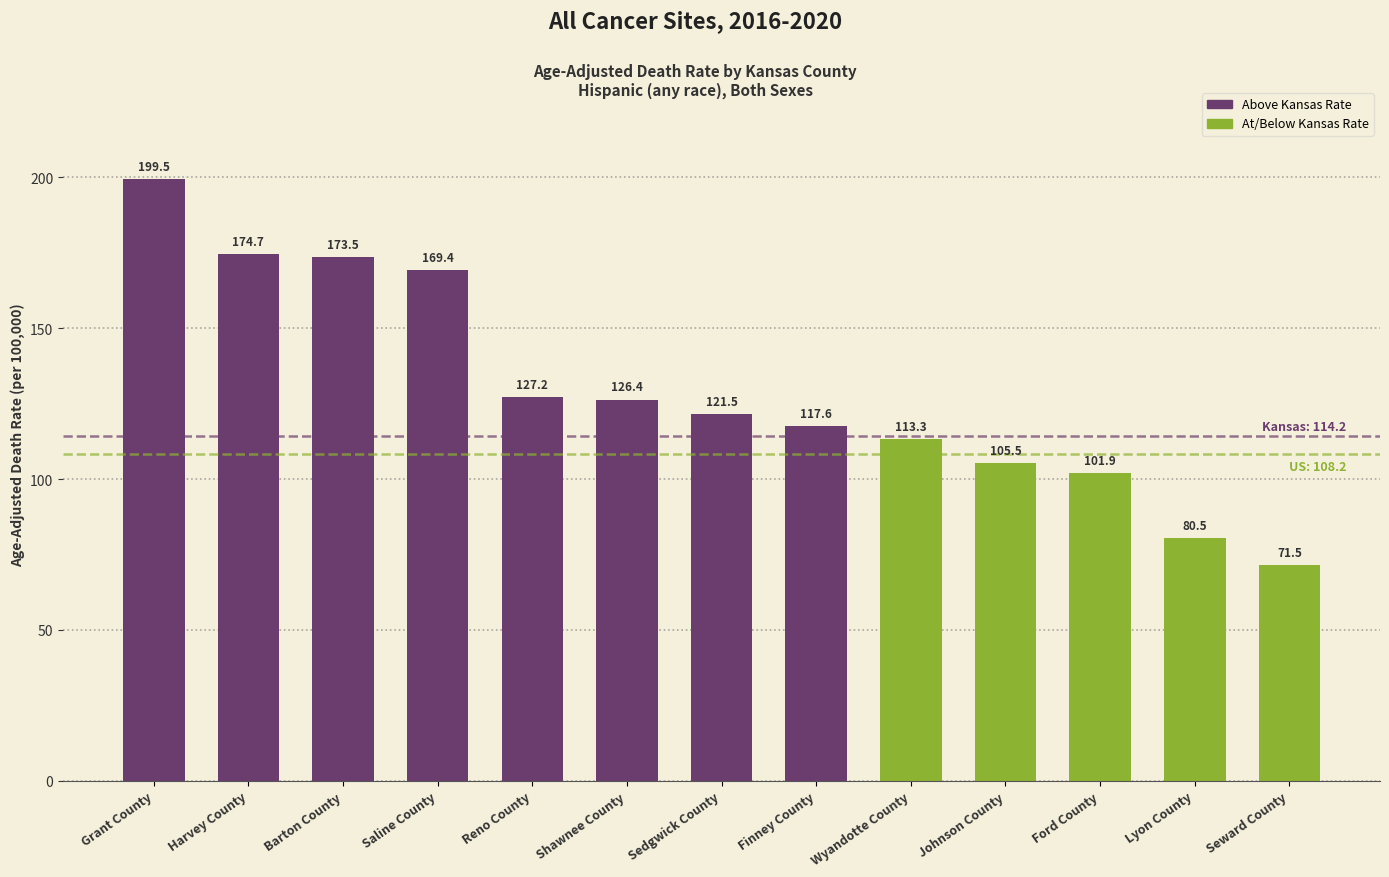

Does the chart contain any negative values?

No